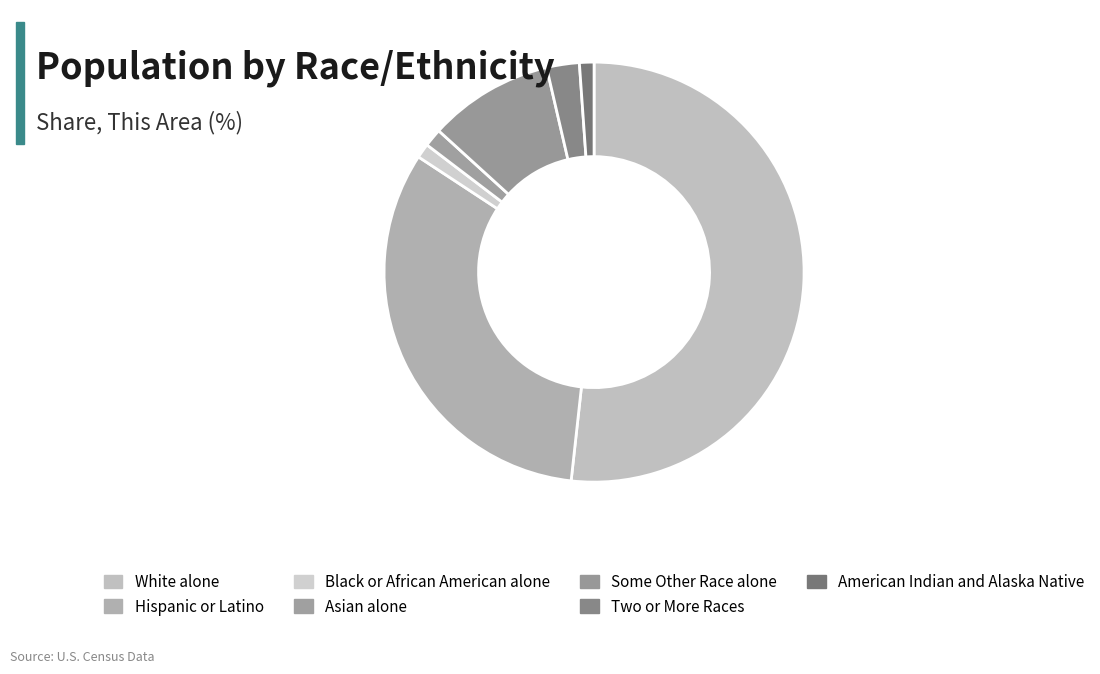

How many slices are in this pie chart?

7